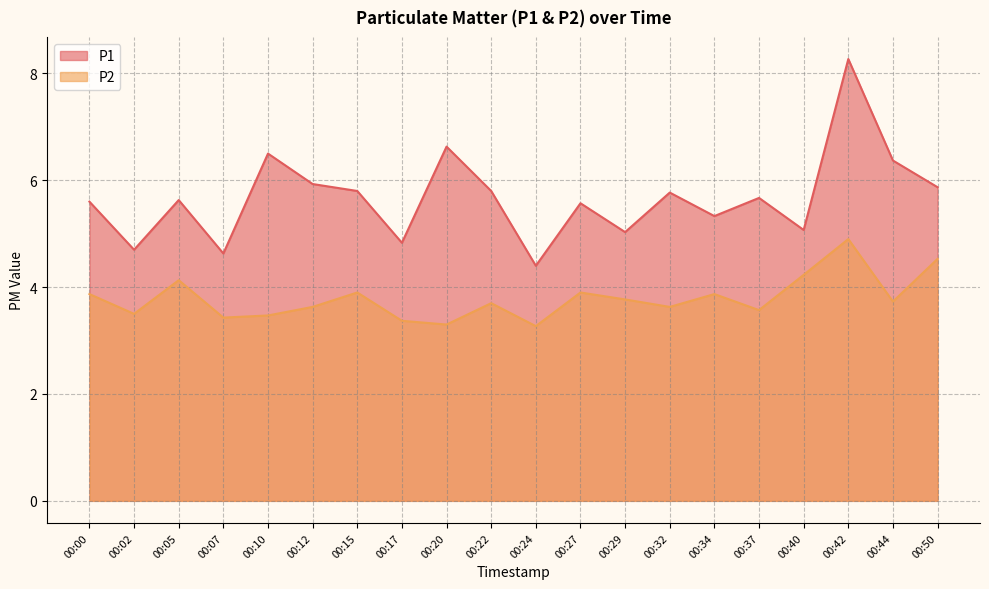

At which category does P1 reach its first local peak?

00:05